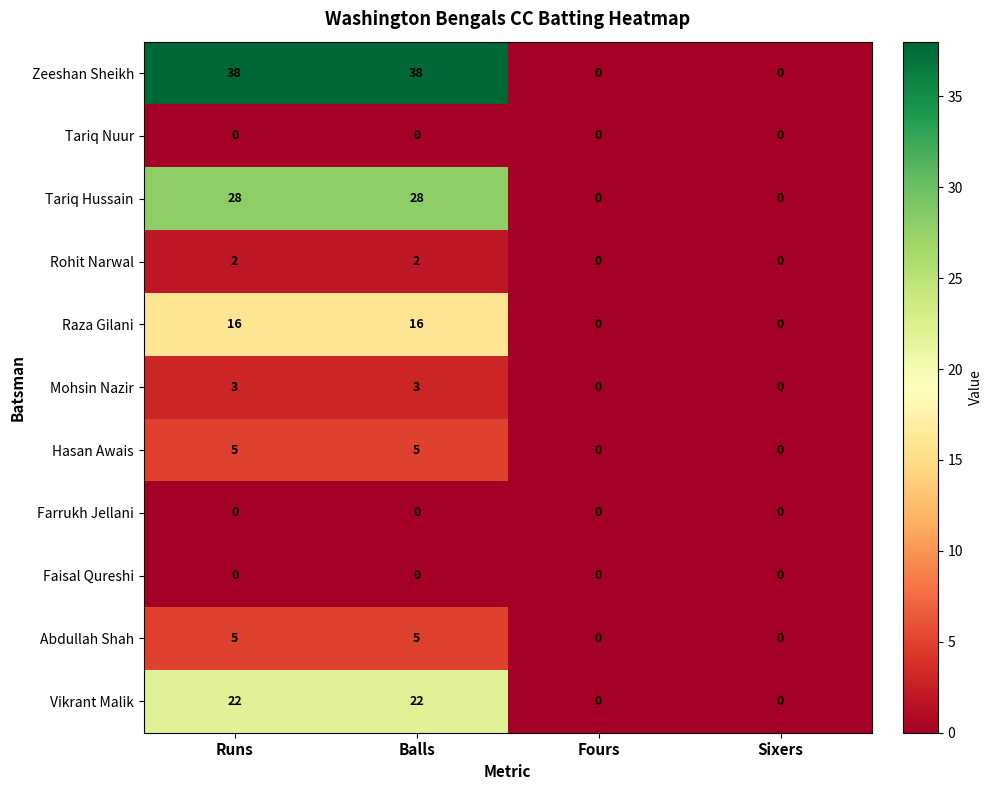

Between Balls and Fours, which series saw the biggest shift?

Zeeshan Sheikh